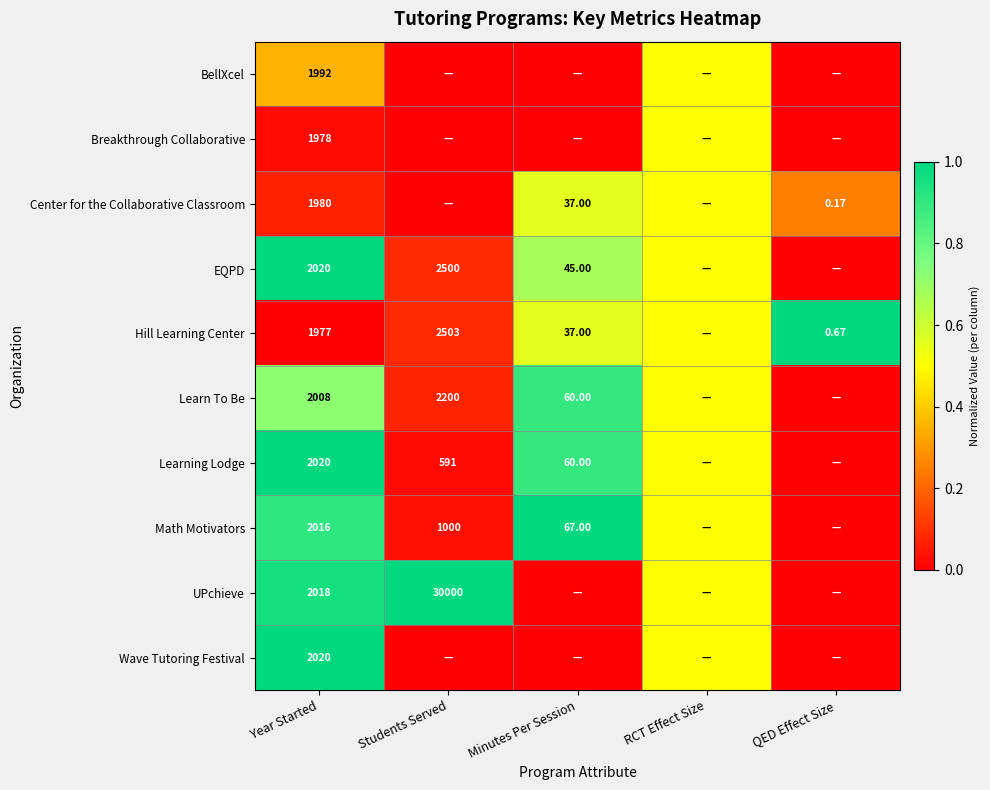

At QED Effect Size, list the series in order from smallest to largest.

BellXcel, Breakthrough Collaborative, EQPD, Learn To Be, Learning Lodge, Math Motivators, UPchieve, Wave Tutoring Festival, Center for the Collaborative Classroom, Hill Learning Center